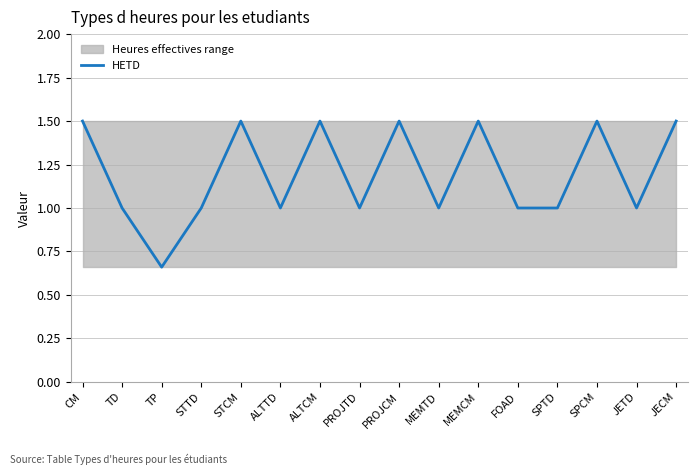

Reading left to right, list all the values displayed in this chart.

1.5	1.0	0.7	1.0	1.5	1.0	1.5	1.0	1.5	1.0	1.5	1.0	1.0	1.5	1.0	1.5